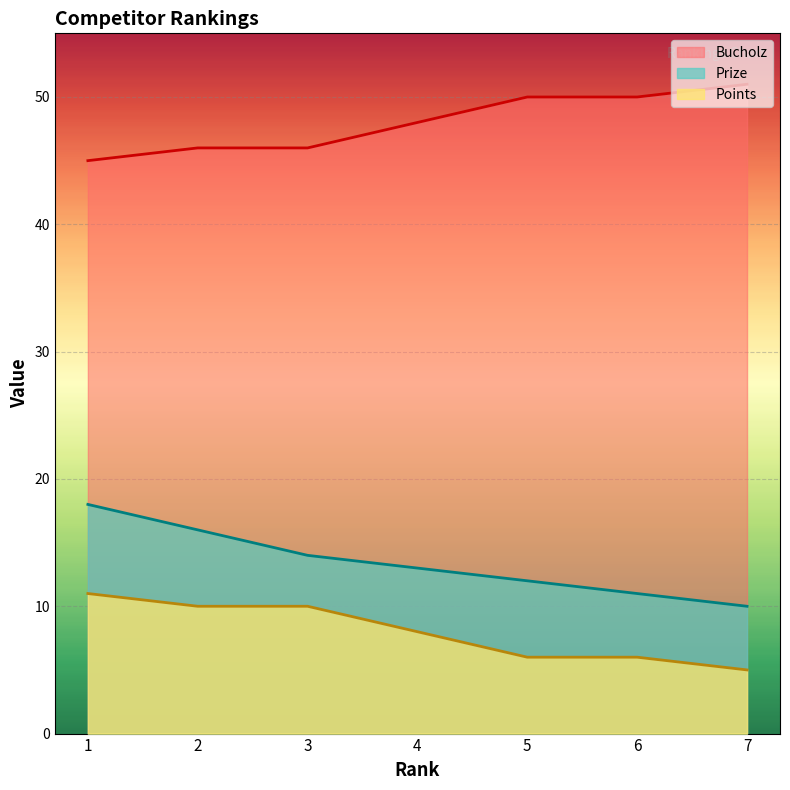

What is the difference between the highest and lowest values at 3?

36